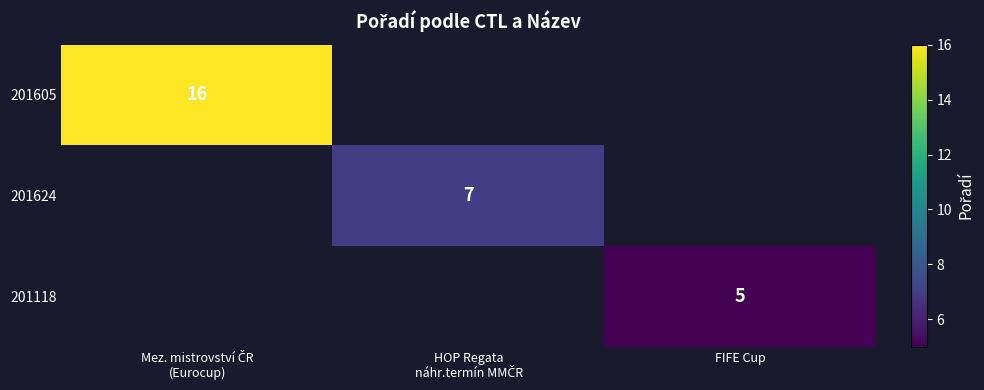

The value of 201118 at FIFE Cup is 1. True or false?

False